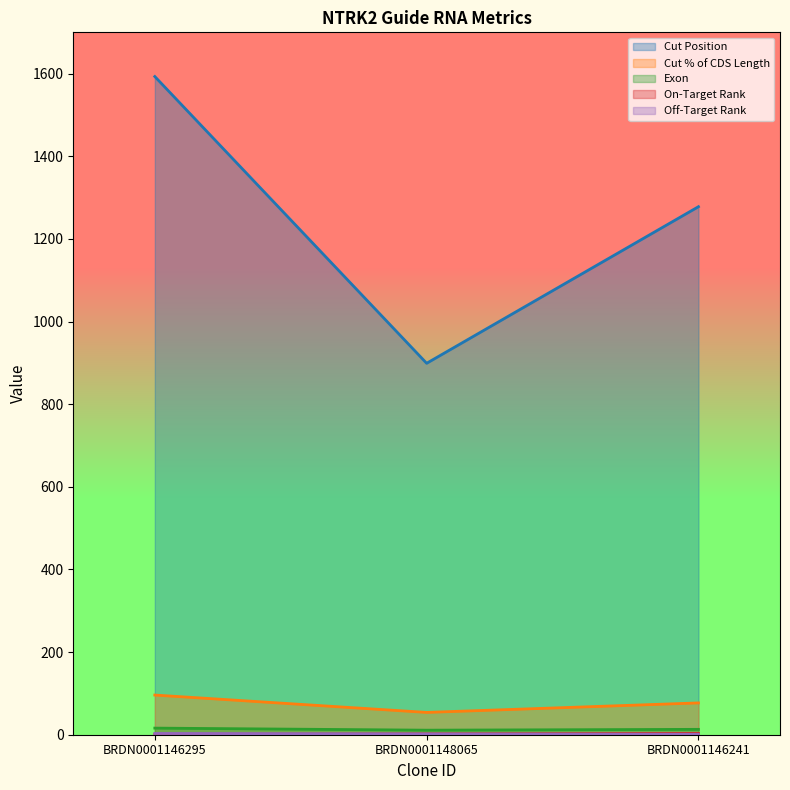

What is the difference between the Exon values at BRDN0001148065 and BRDN0001146241?

2